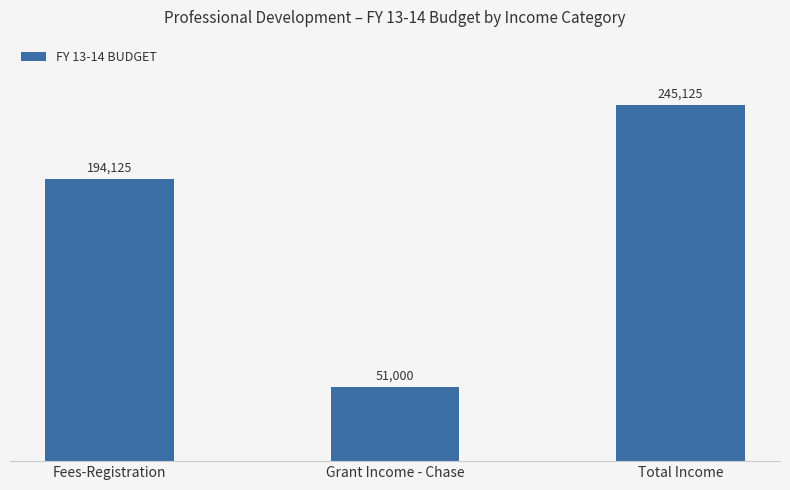

What position from the right is Total Income?

1